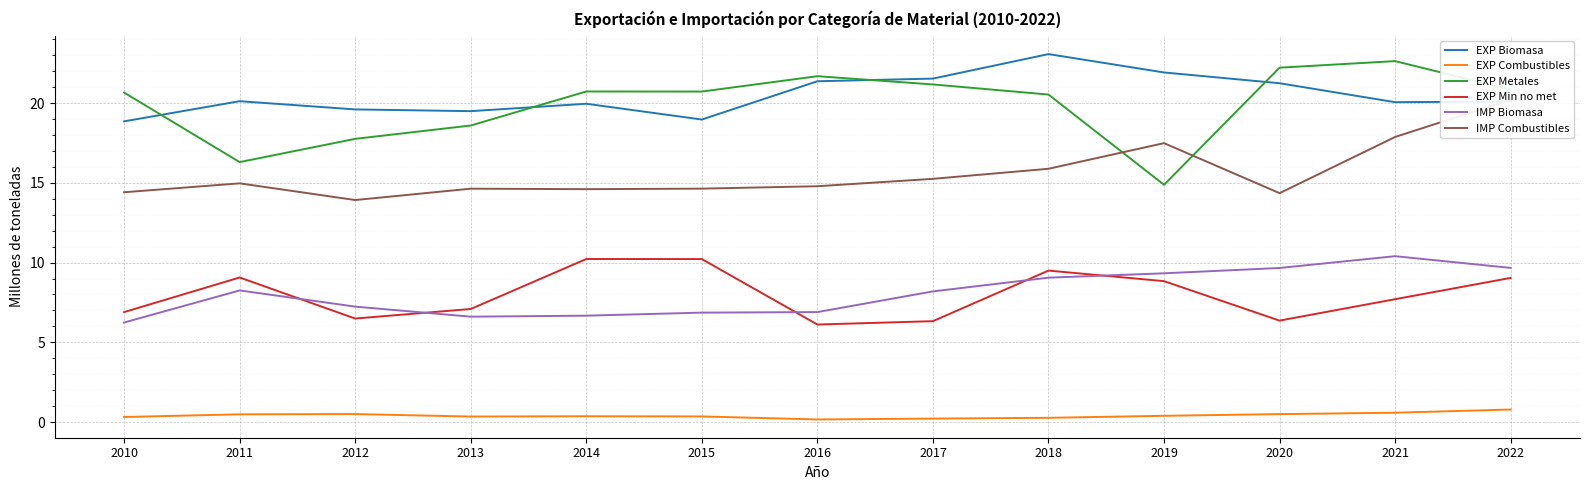

What is the difference between the EXP Metales values at 2018 and 2017?

0.6